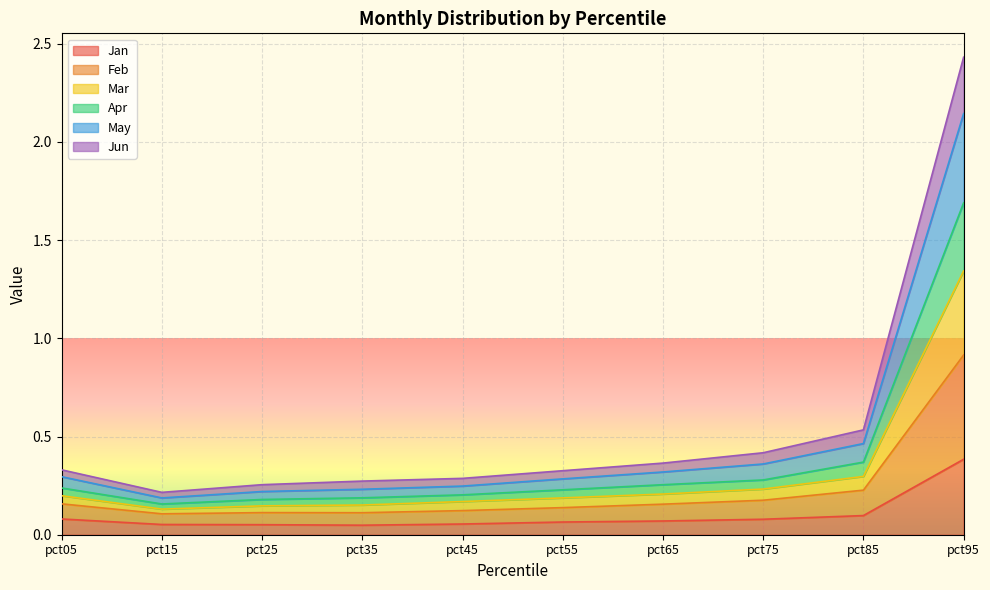

Which category has the highest value in the Jan series?

pct95